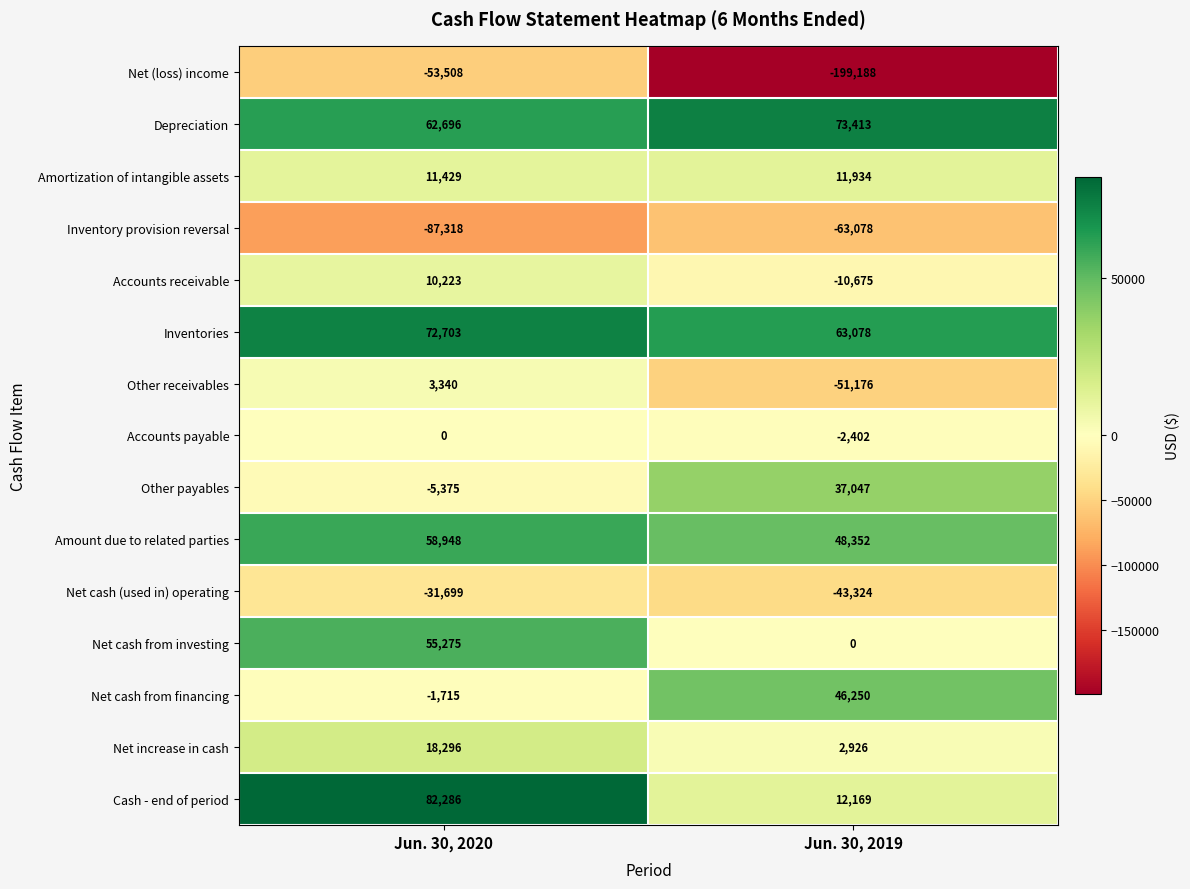

What is the total value across all series at Jun. 30, 2019?

-74674